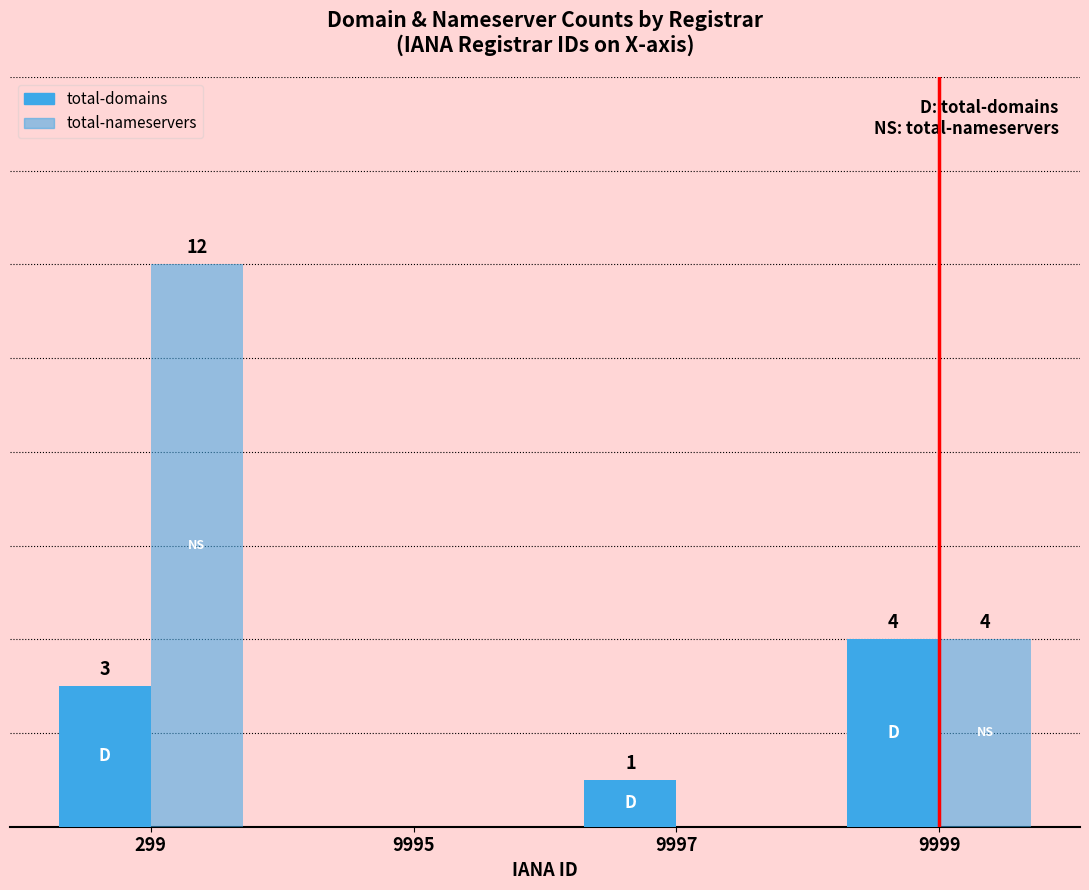

How many bars are there in each group?

2